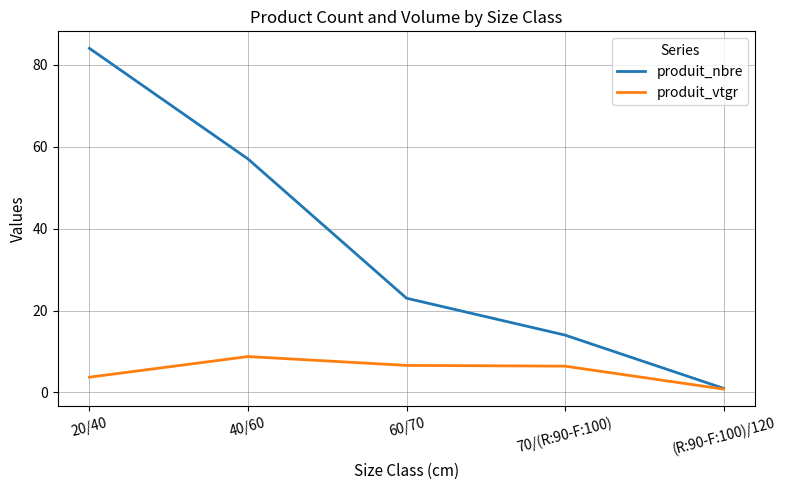

What are all the series names shown in the legend?

produit_nbre, produit_vtgr